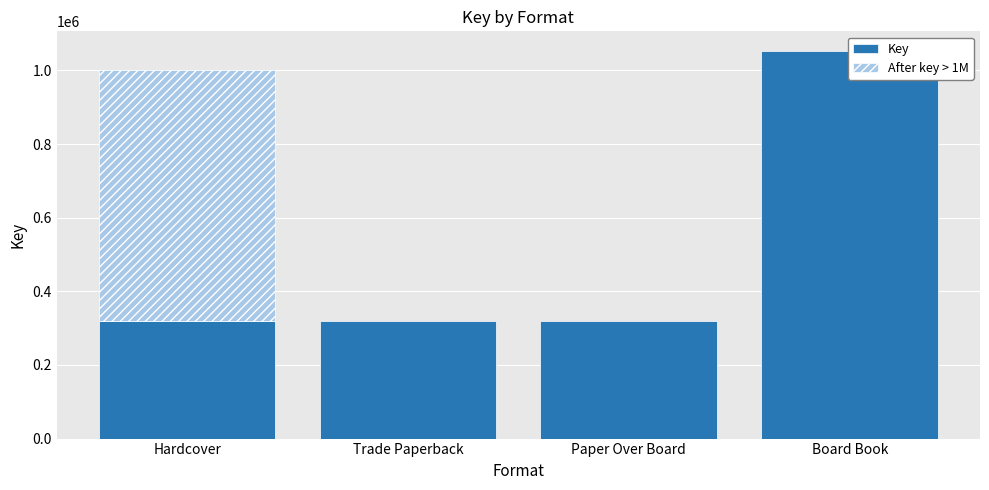

What is the label of the 4th bar from the left?

Board Book